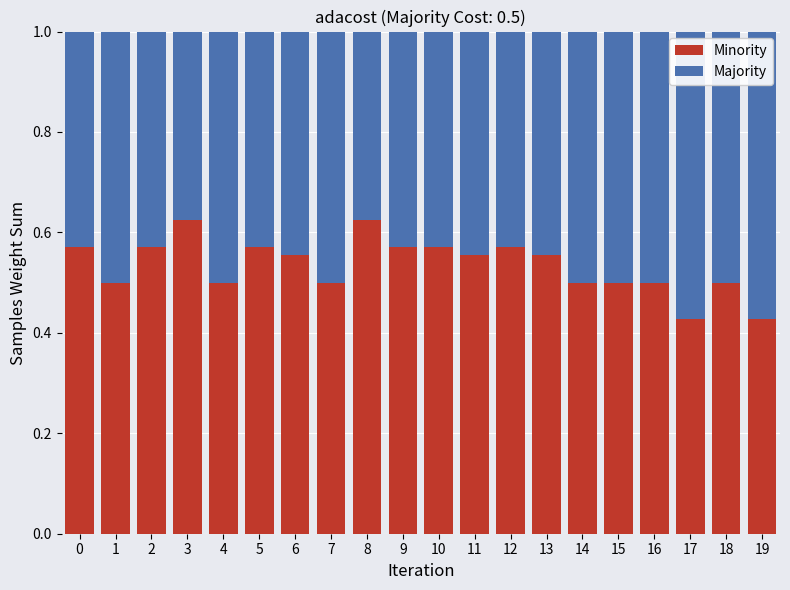

What are all the series names shown in the legend?

Minority, Majority